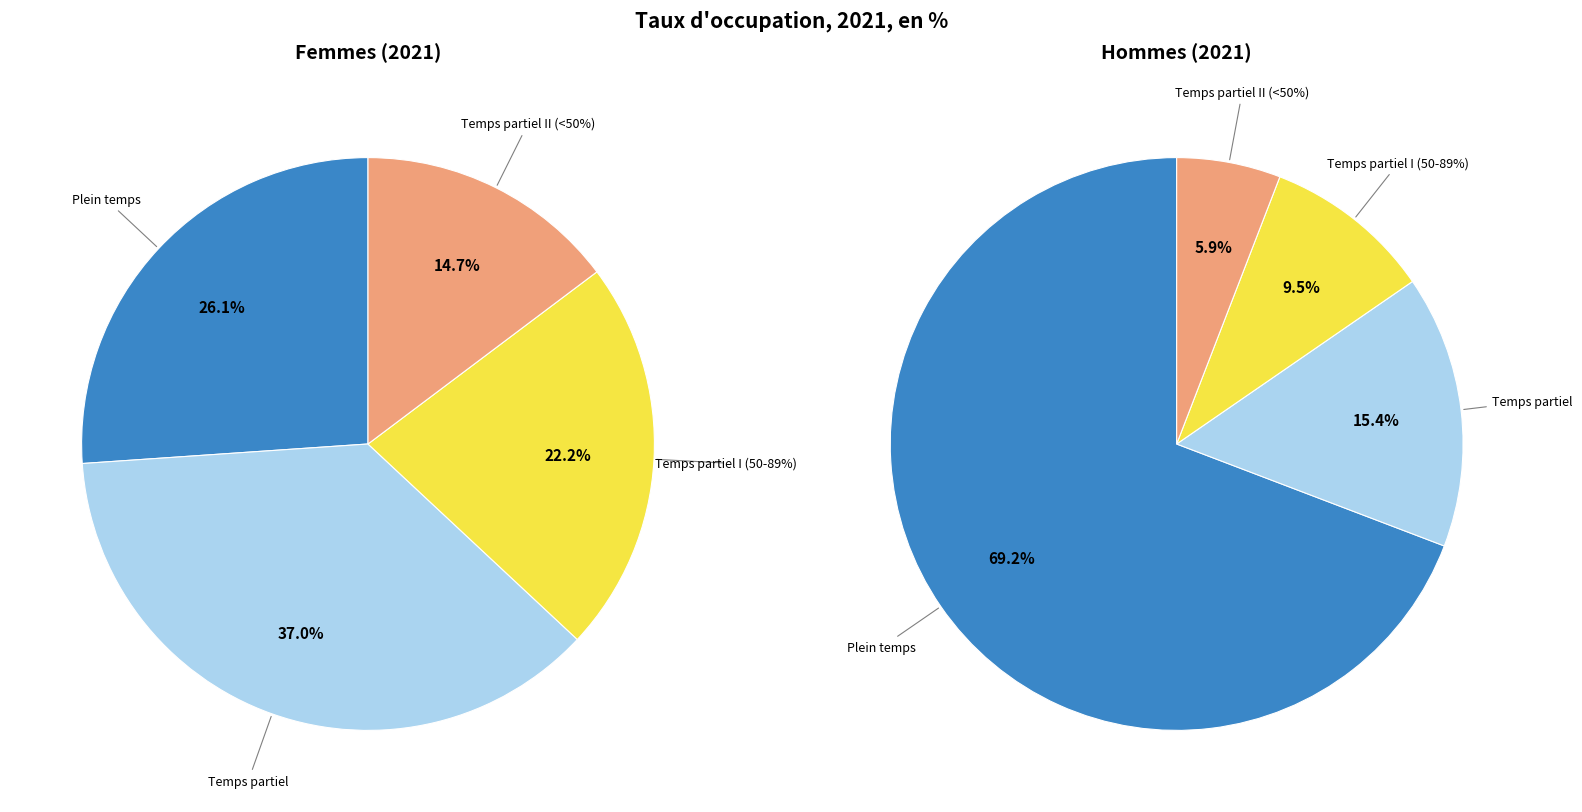

To the nearest percent, what is the combined percentage of Temps partiel II <50% (Femmes) and Temps partiel I 50-89% (Femmes)?

37%